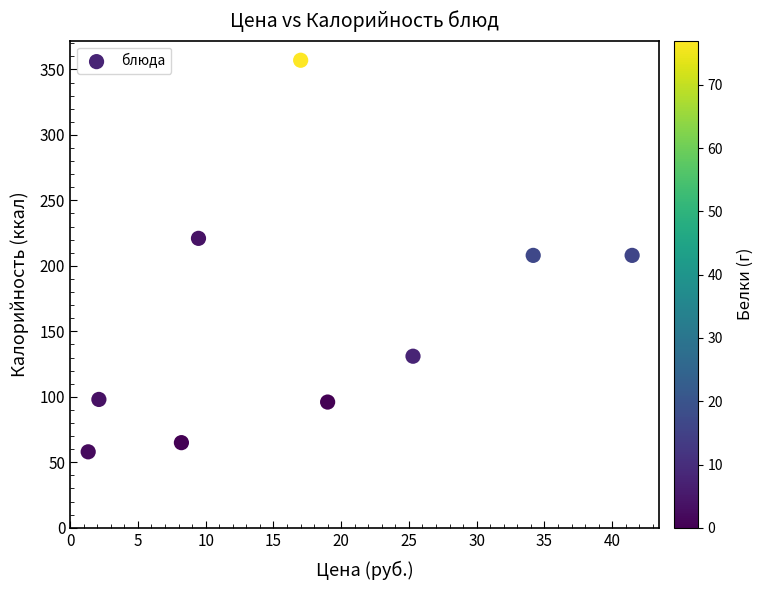

What is the average Y value?

160